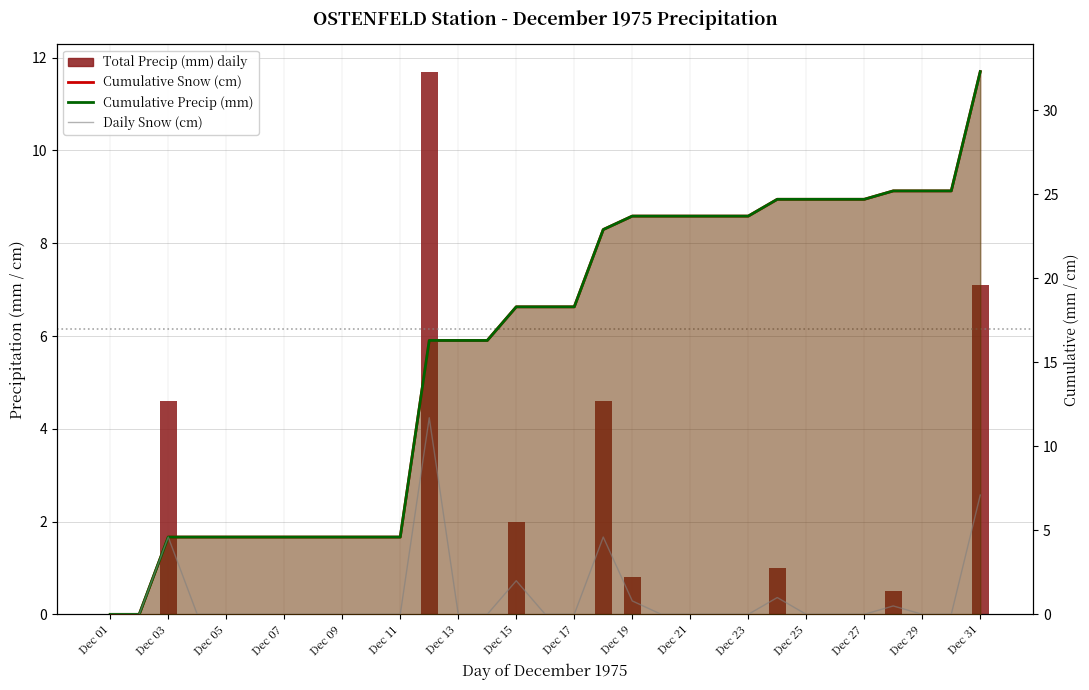

At how many categories does at least one series exceed 18?

17